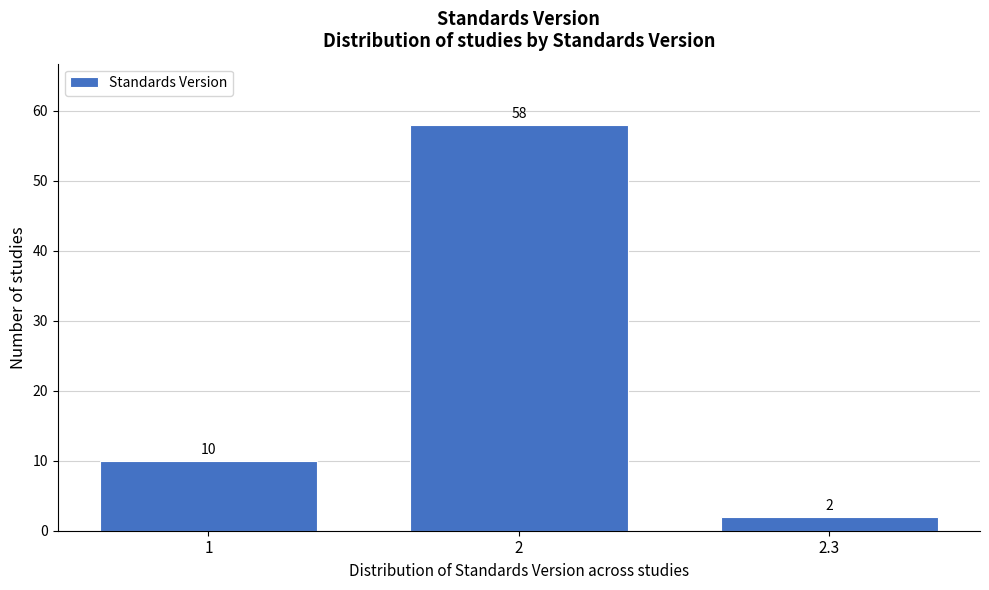

Reading left to right, transcribe all the data shown in this chart.

10	58	2